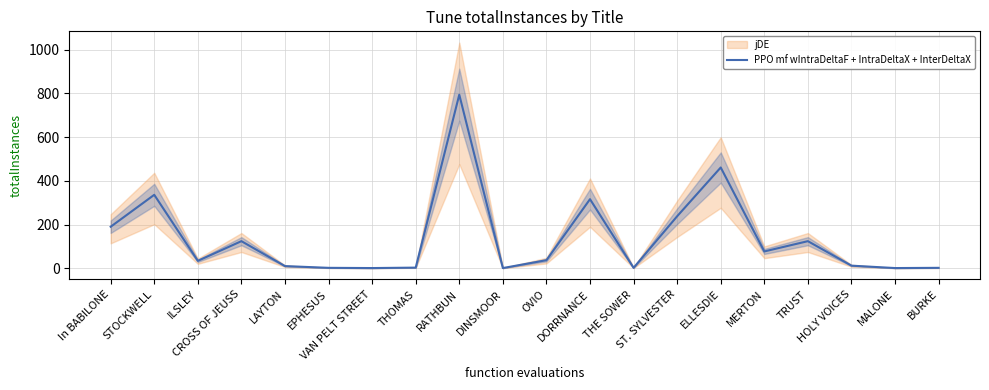

What is the average value?

138